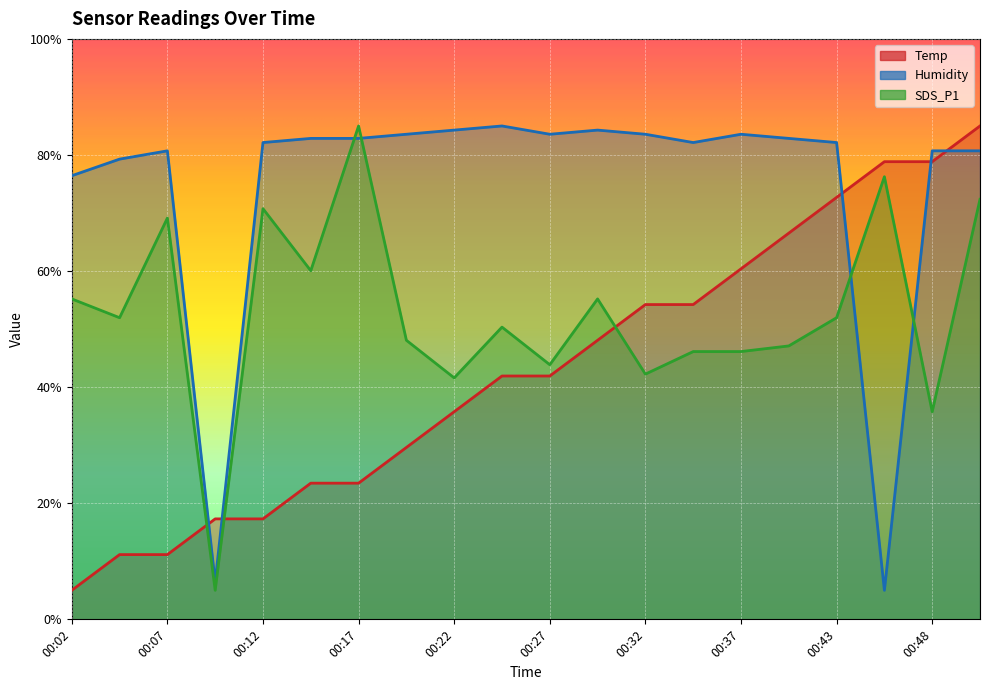

At which category is the sum across all series the highest?

00:50